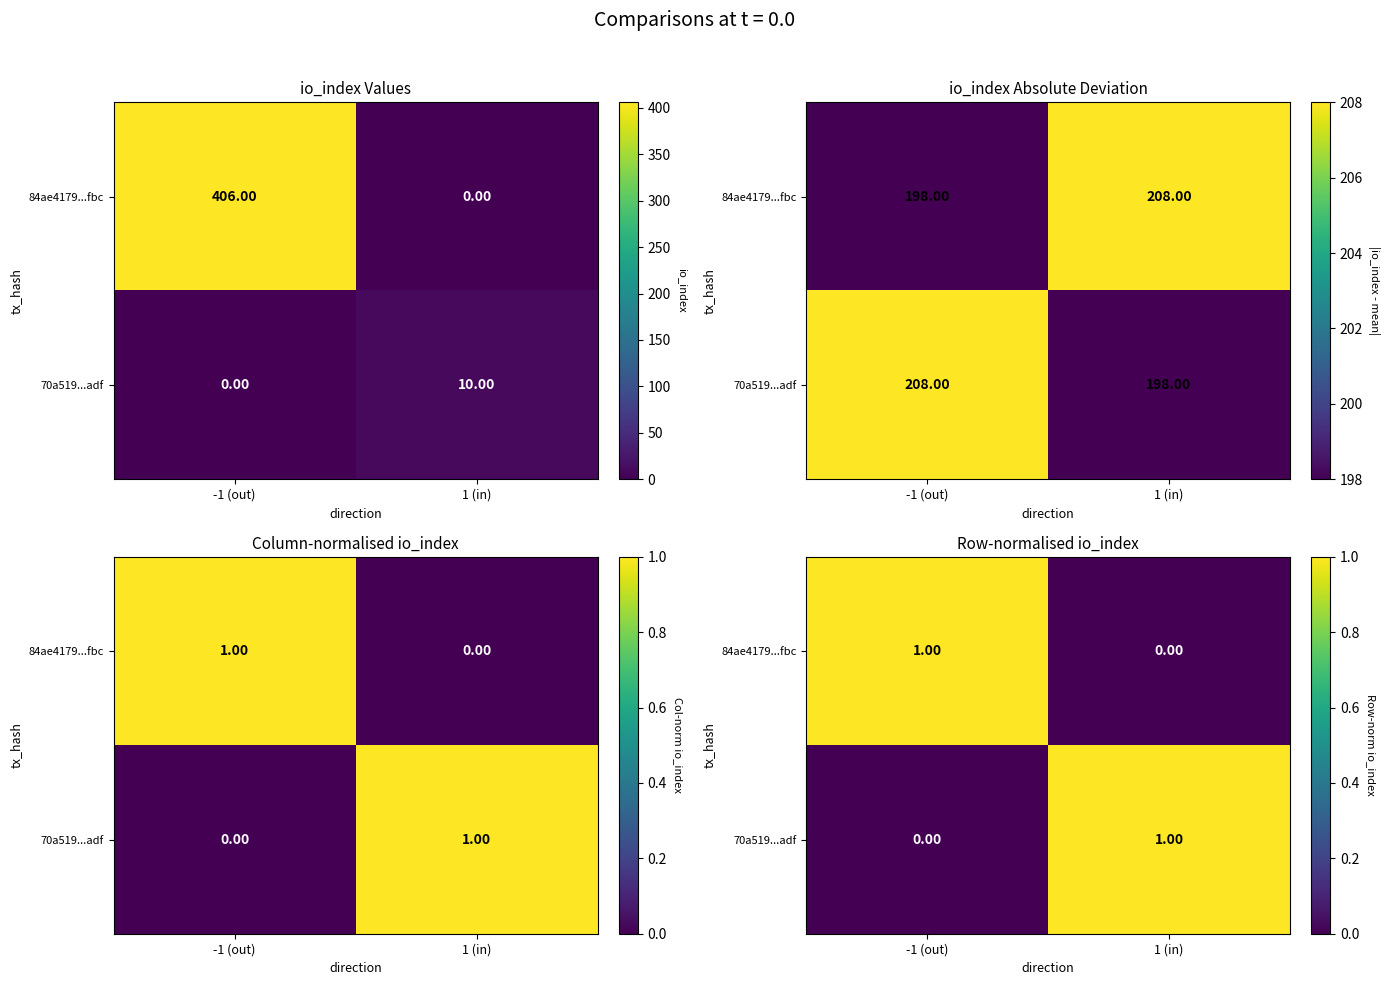

The value of 70a519...adf at 1 (in) is 1.5. True or false?

False